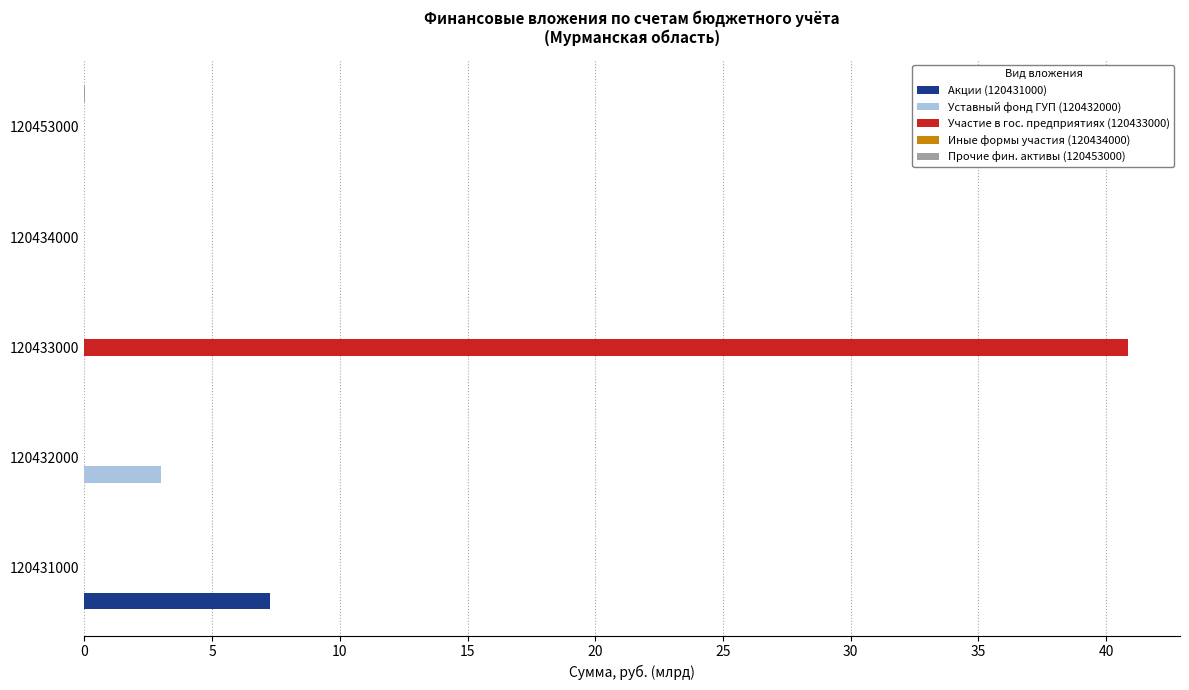

What is the maximum value shown in the chart?

40.8